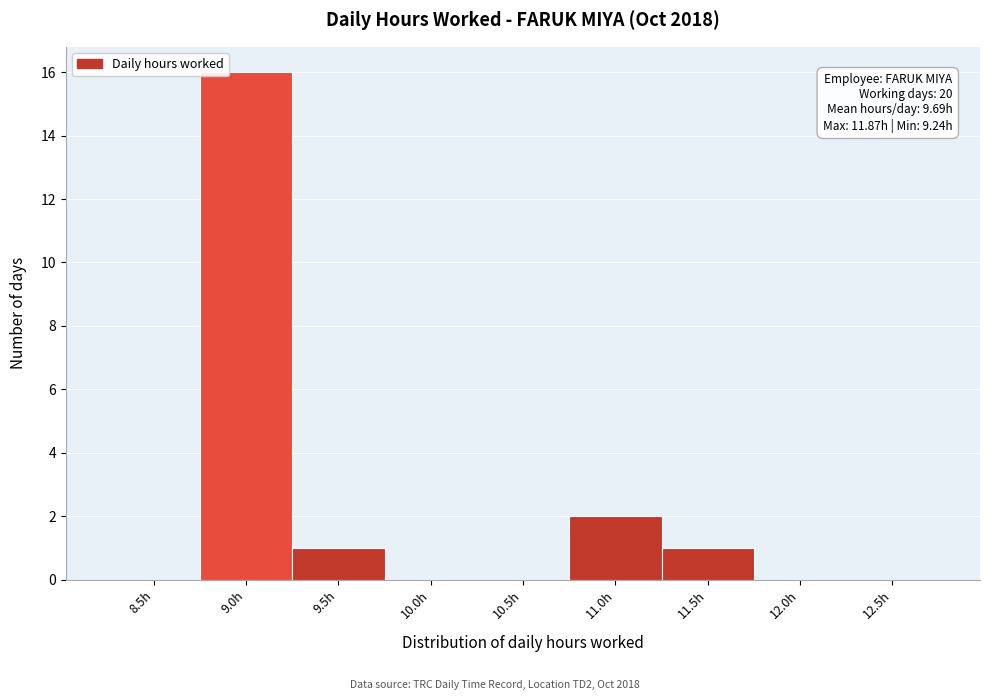

Reading left to right, transcribe all the data shown in this chart.

8.5h=0	9.0h=16	9.5h=1	10.0h=0	10.5h=0	11.0h=2	11.5h=1	12.0h=0	12.5h=0